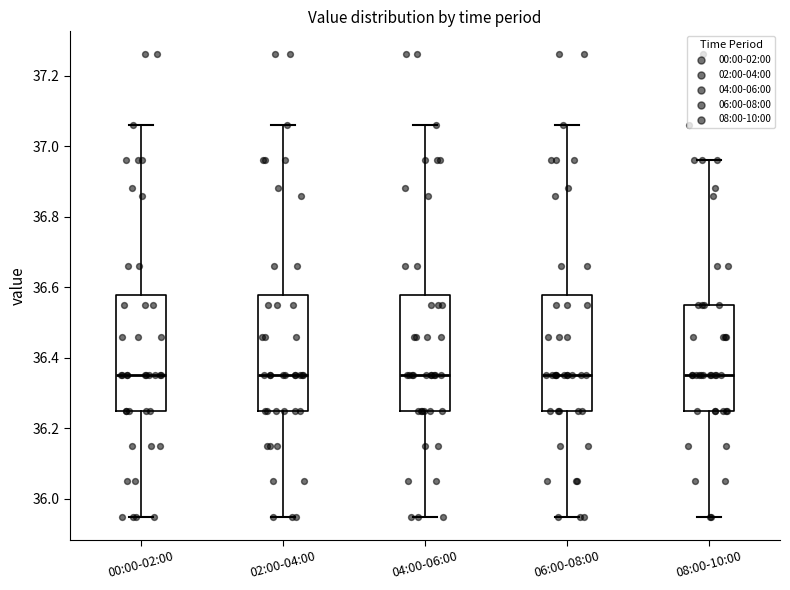

Where is the lower edge of the box for 06:00-08:00 on the y-axis? The values are not printed on the chart, so give them approximately, as read against the axis.

36.26